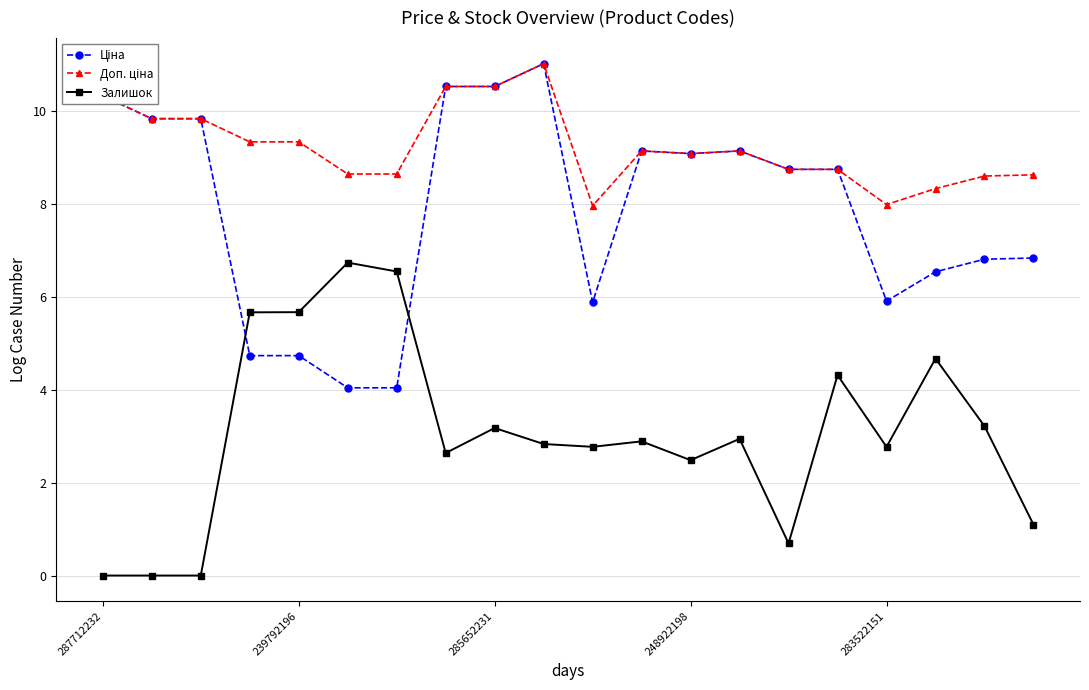

What is the maximum value shown in the chart?

11.0